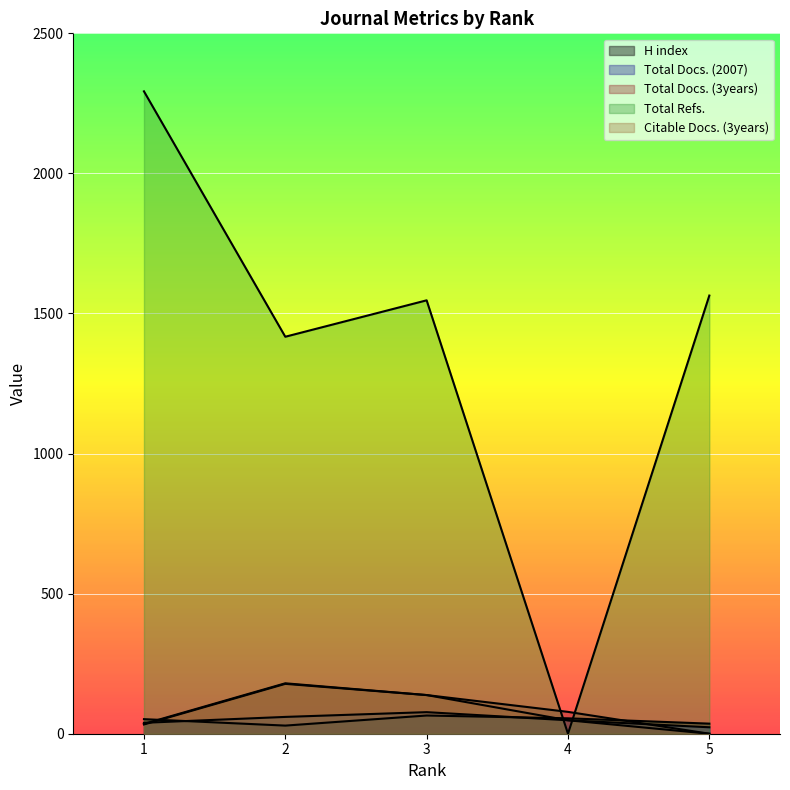

Where do H index and Citable Docs. (3years) first cross each other?

1 and 2